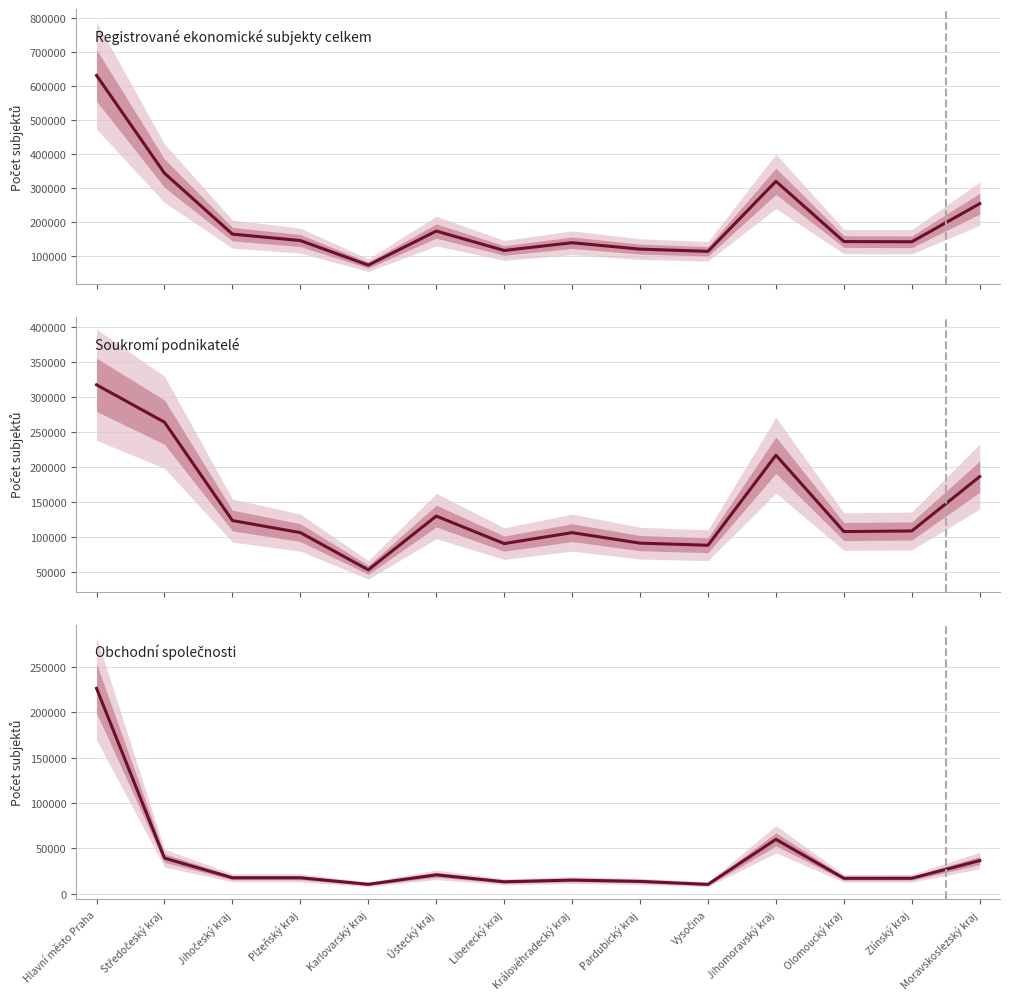

What position from the right is Karlovarský kraj?

10